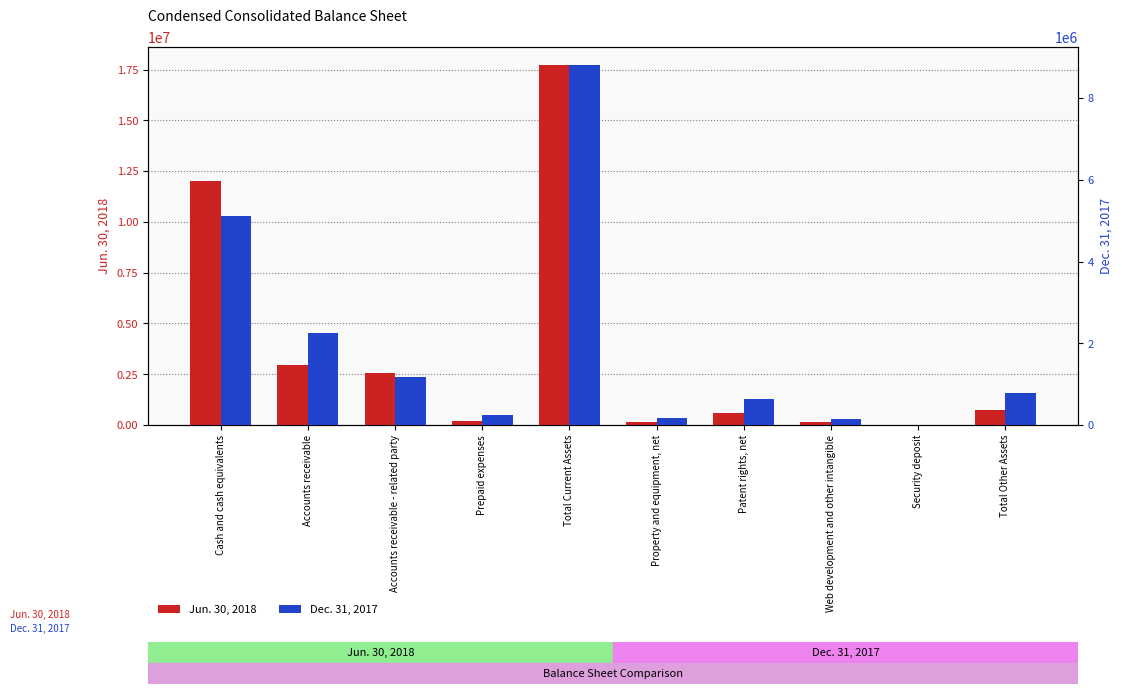

What is the difference between the maximum and minimum values in the Jun. 30, 2018 series?

17724636